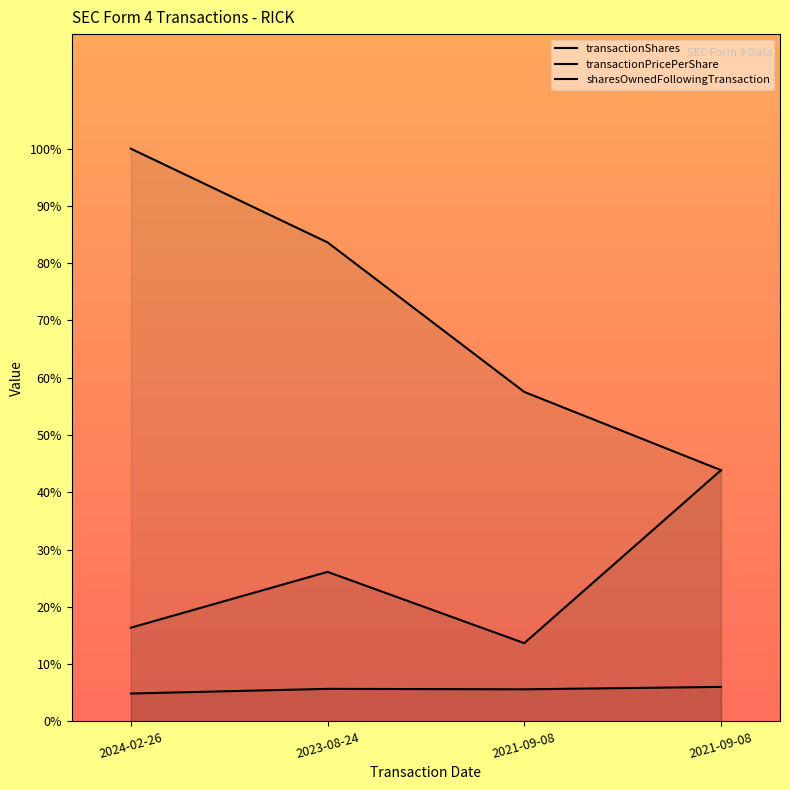

True or false: sharesOwnedFollowingTransaction and transactionPricePerShare intersect in this chart.

False